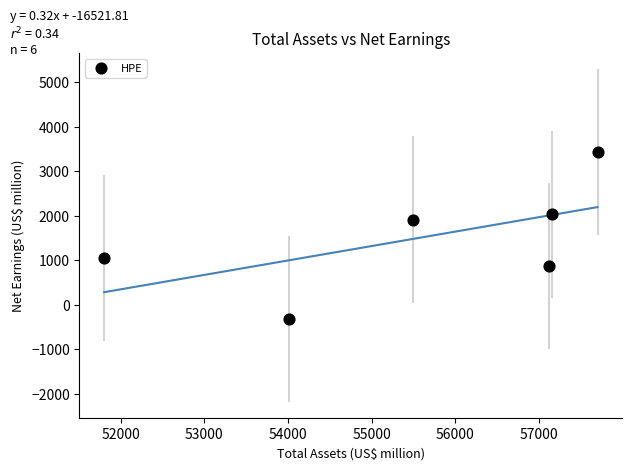

What is the average X value?

55548